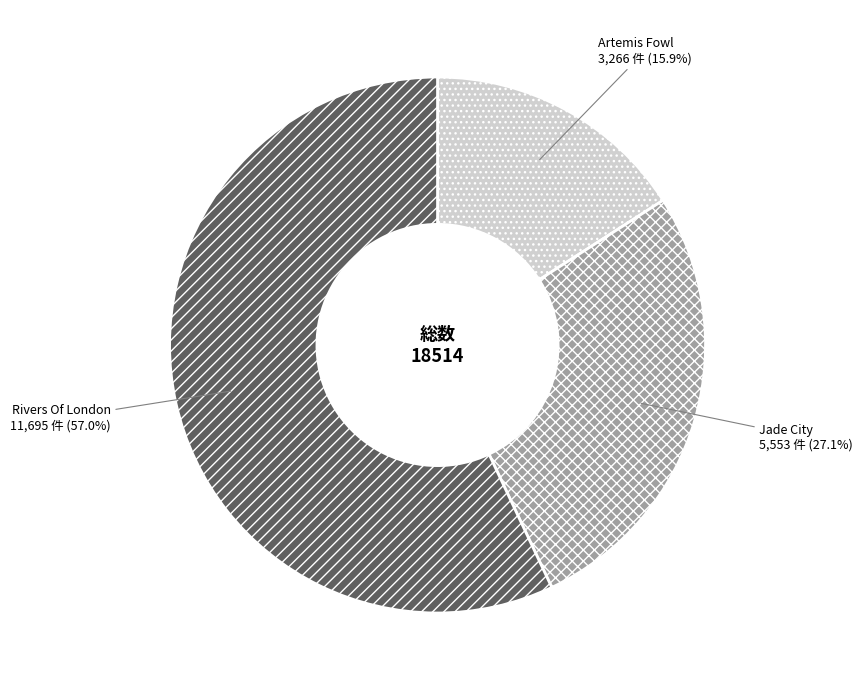

To the nearest percent, what is the average slice percentage?

33%